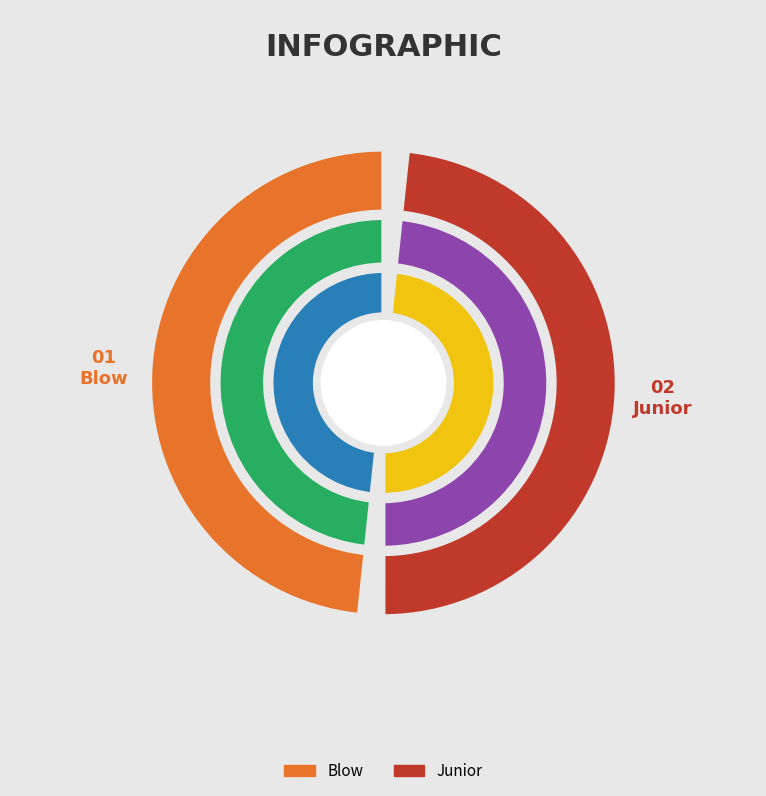

Is Blow the majority of the pie?

No